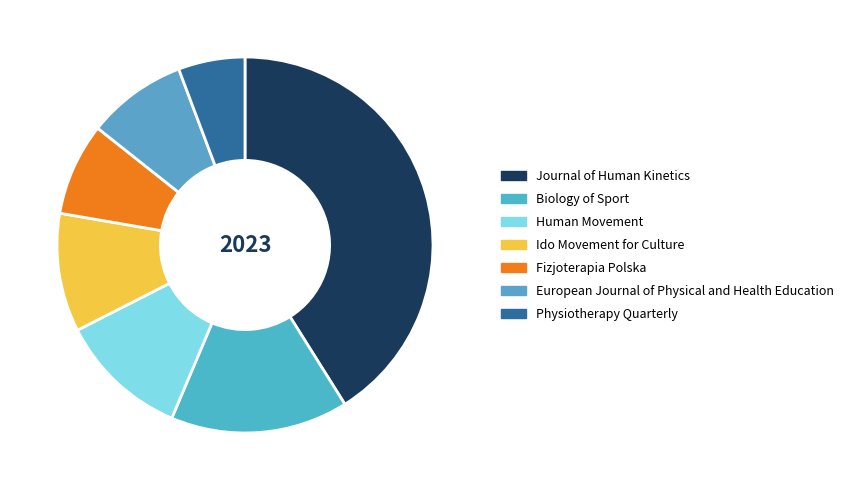

What is the largest slice in the pie chart?

Journal of Human Kinetics